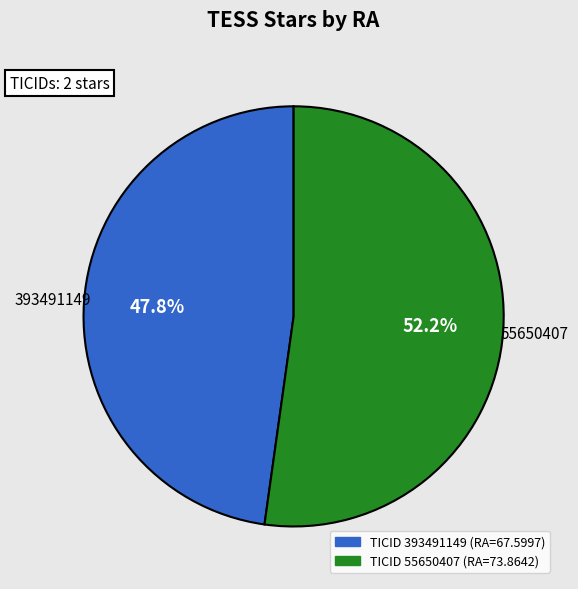

Is there a majority slice in this chart?

Yes